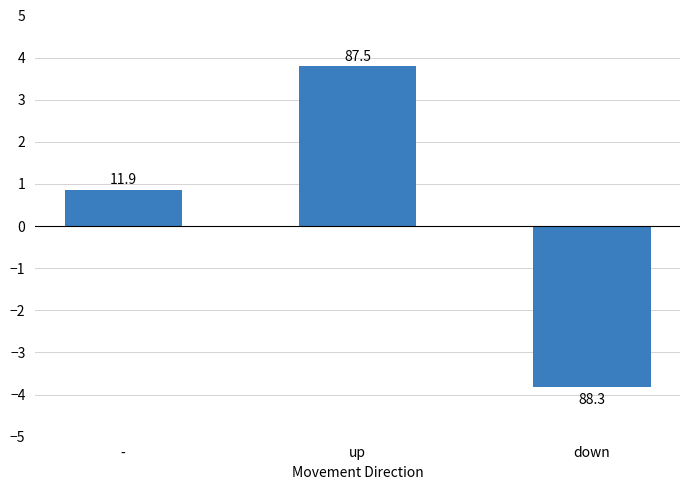

What is the change in value from - to down?

-4.7